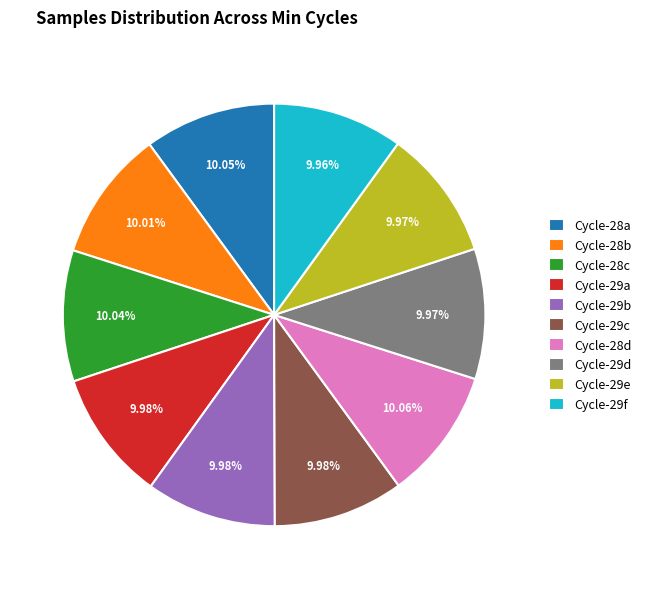

Combined, do Cycle-29c and Cycle-29e account for over 50%?

No